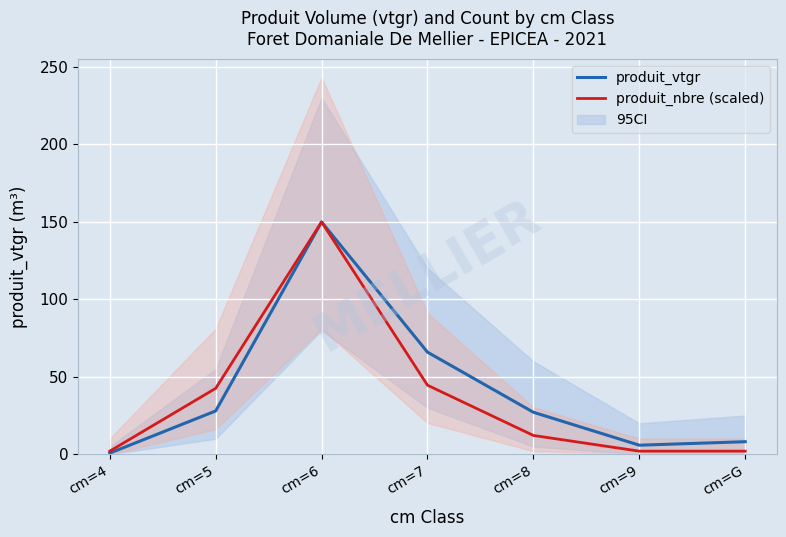

What is the total value across all series at cm=6?

299.8